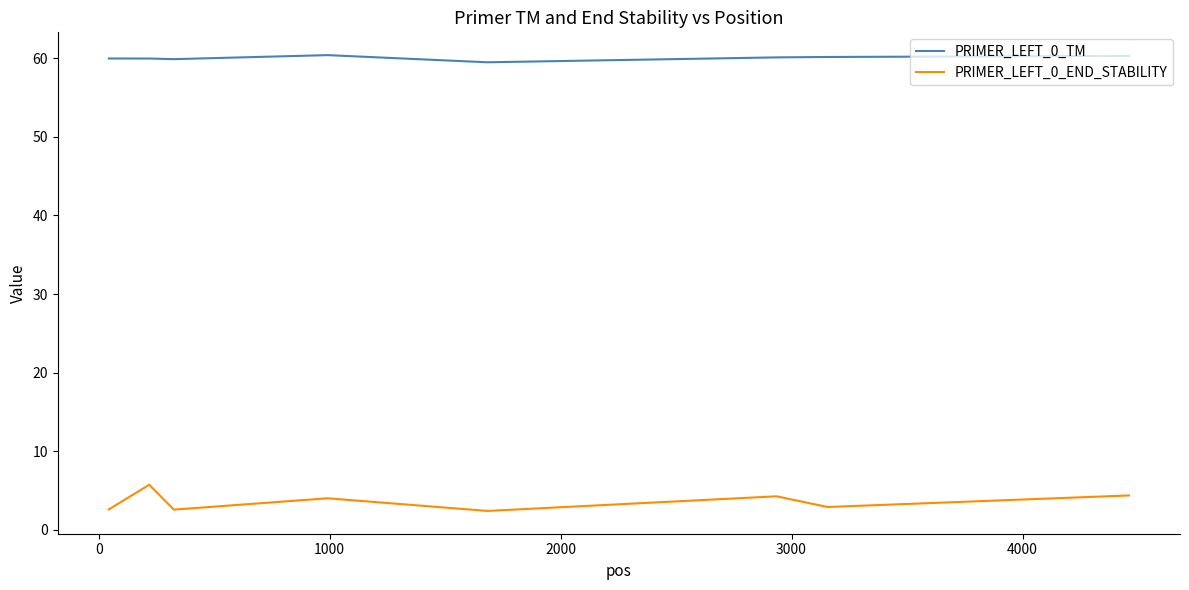

What is the difference between the maximum and minimum values in the PRIMER_LEFT_0_END_STABILITY series?

3.3